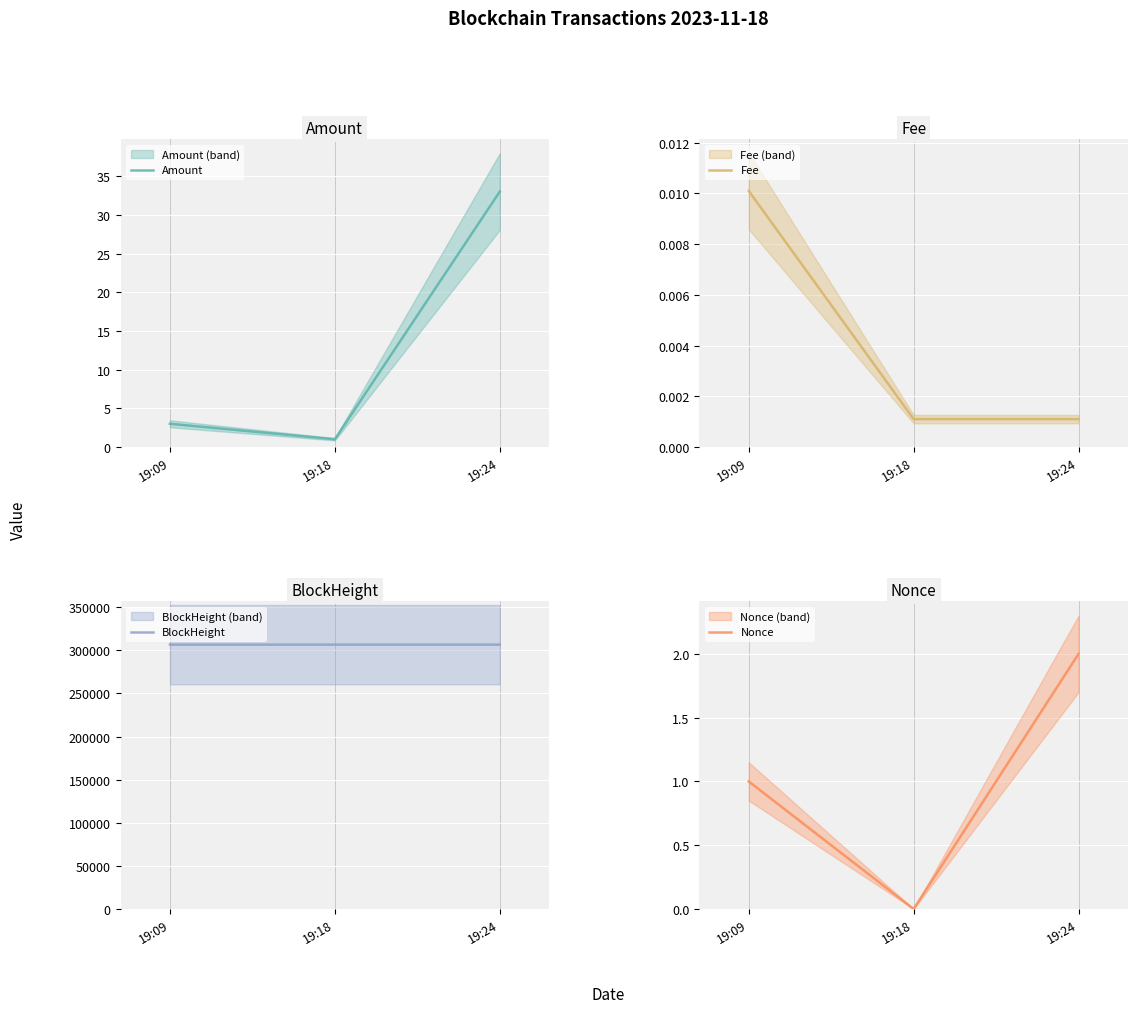

Rank the series by their maximum value, from lowest to highest.

Fee, Nonce, Amount, BlockHeight